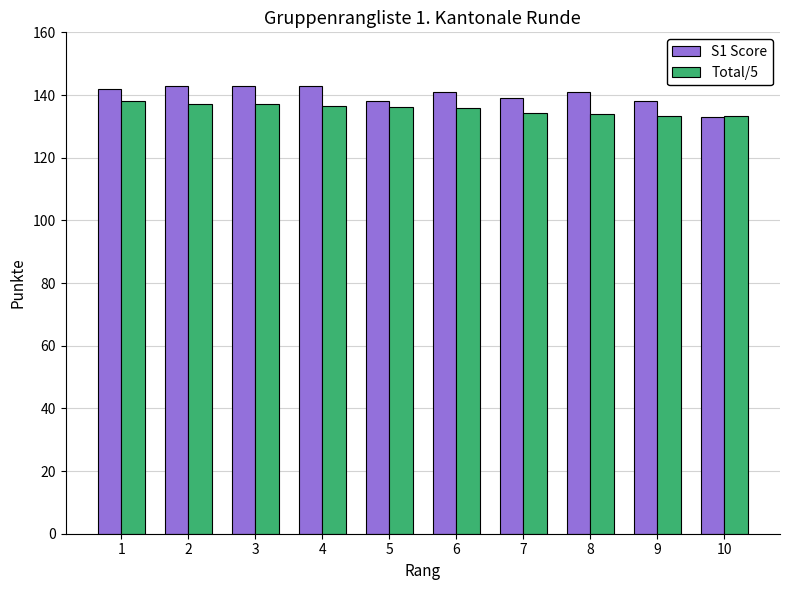

Is the value of Total/5 at 6 greater than the value of S1 Score at 3?

No